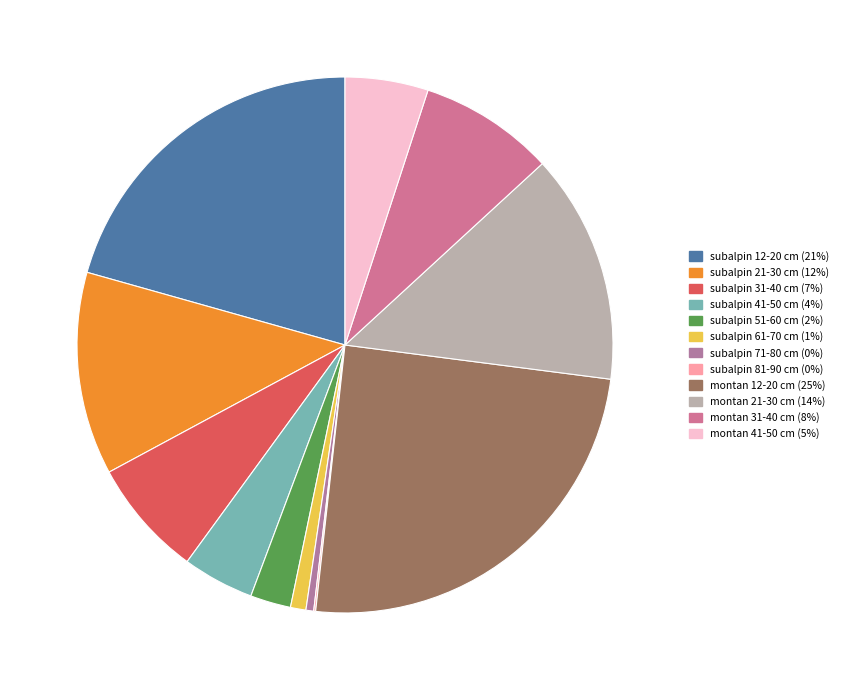

What is the ratio of the value at subalpin 12-20 cm to the value at montan 12-20 cm?

0.8